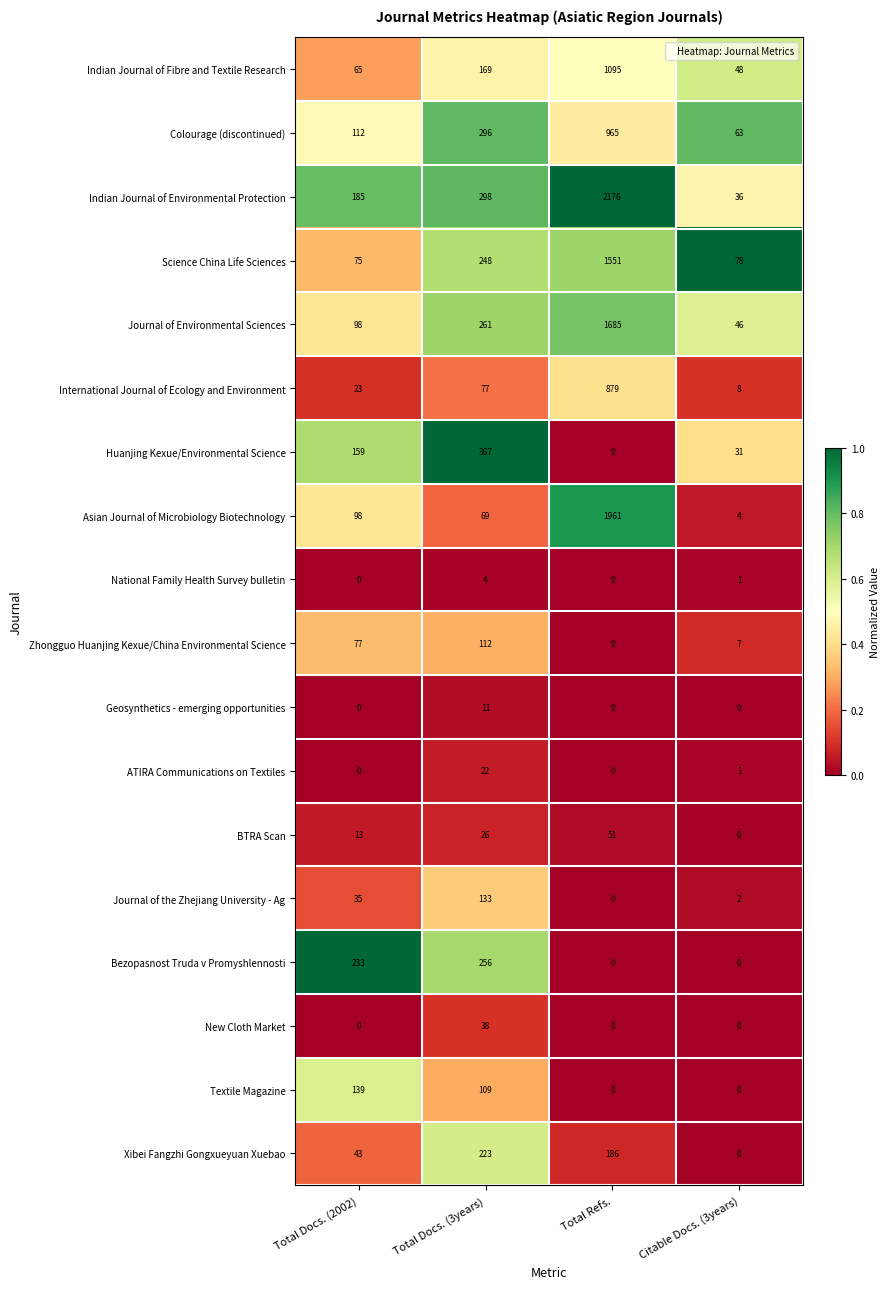

Rank the series by their maximum value, from lowest to highest.

National Family Health Survey bulletin, Geosynthetics - emerging opportunities, ATIRA Communications on Textiles, New Cloth Market, BTRA Scan, Zhongguo Huanjing Kexue/China Environmental Science, Journal of the Zhejiang University - Ag, Textile Magazine, Xibei Fangzhi Gongxueyuan Xuebao, Bezopasnost Truda v Promyshlennosti, Huanjing Kexue/Environmental Science, International Journal of Ecology and Environment, Colourage (discontinued), Indian Journal of Fibre and Textile Research, Science China Life Sciences, Journal of Environmental Sciences, Asian Journal of Microbiology Biotechnology, Indian Journal of Environmental Protection